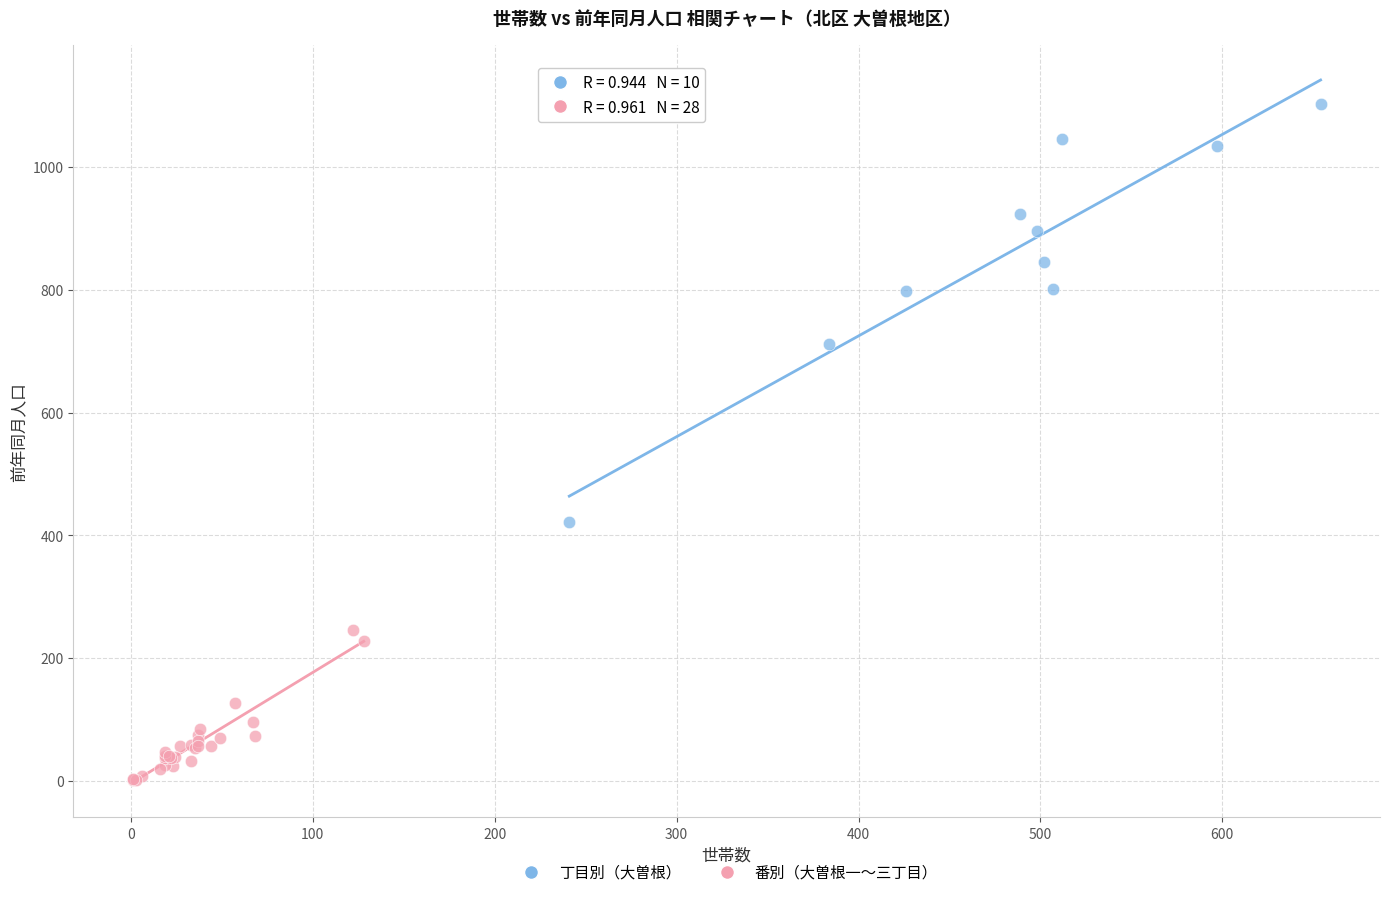

Which series has the largest Y range (max minus min)?

丁目別（大曽根）